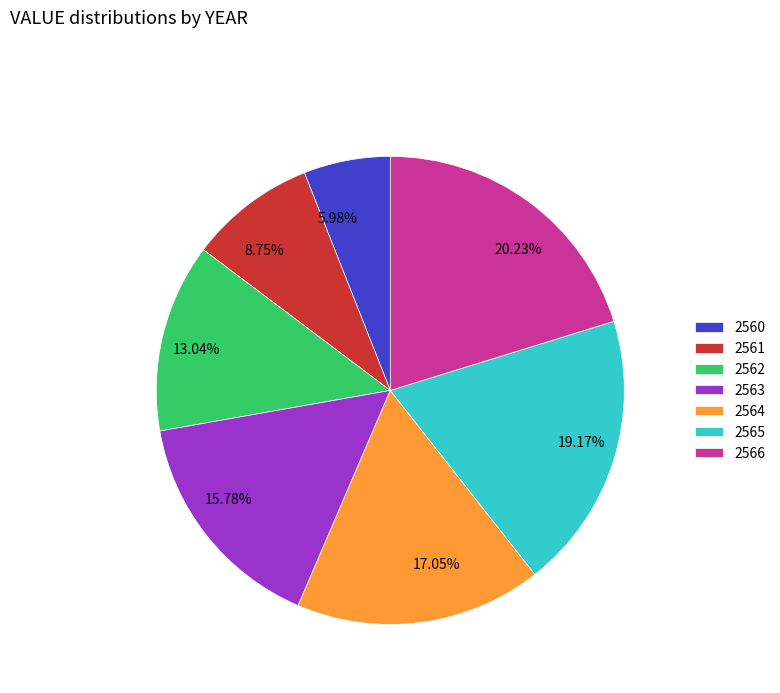

Which has a higher value, 2563 or 2560?

2563